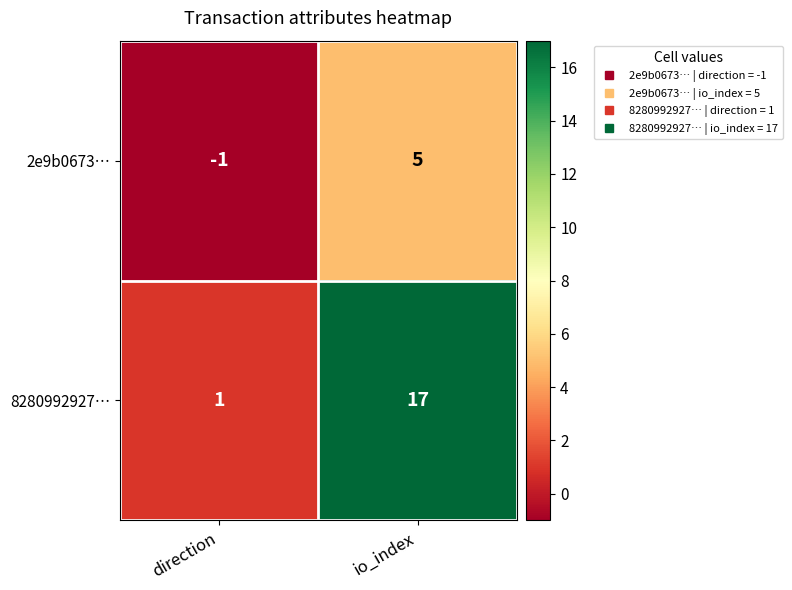

Which series has the widest spread of values?

8280992927…